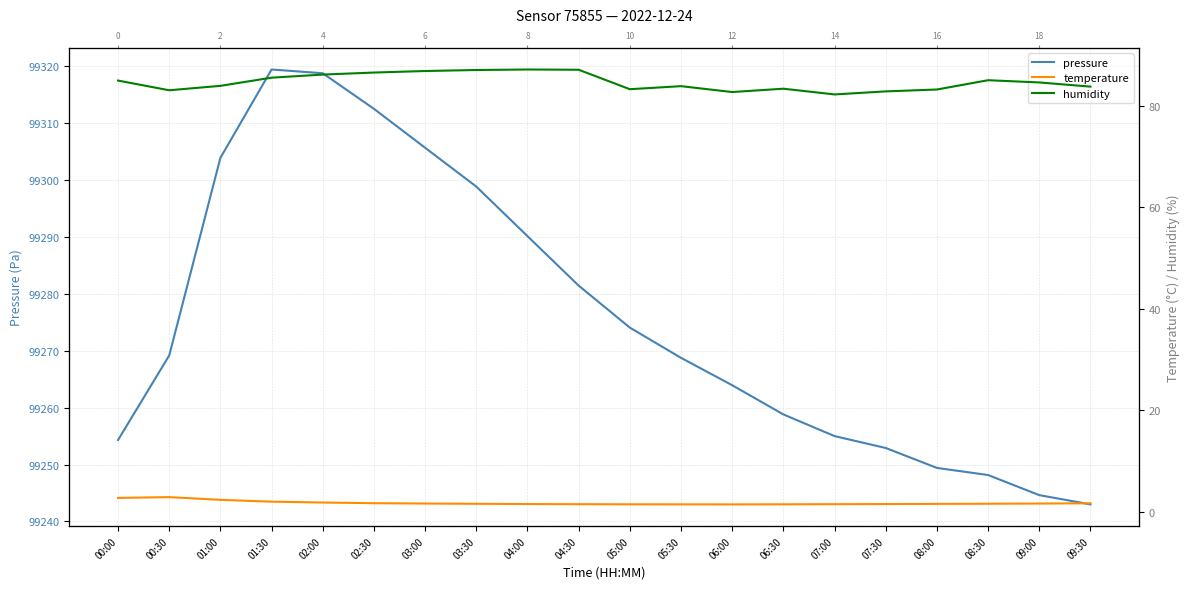

At which category is the sum across all series the highest?

01:30